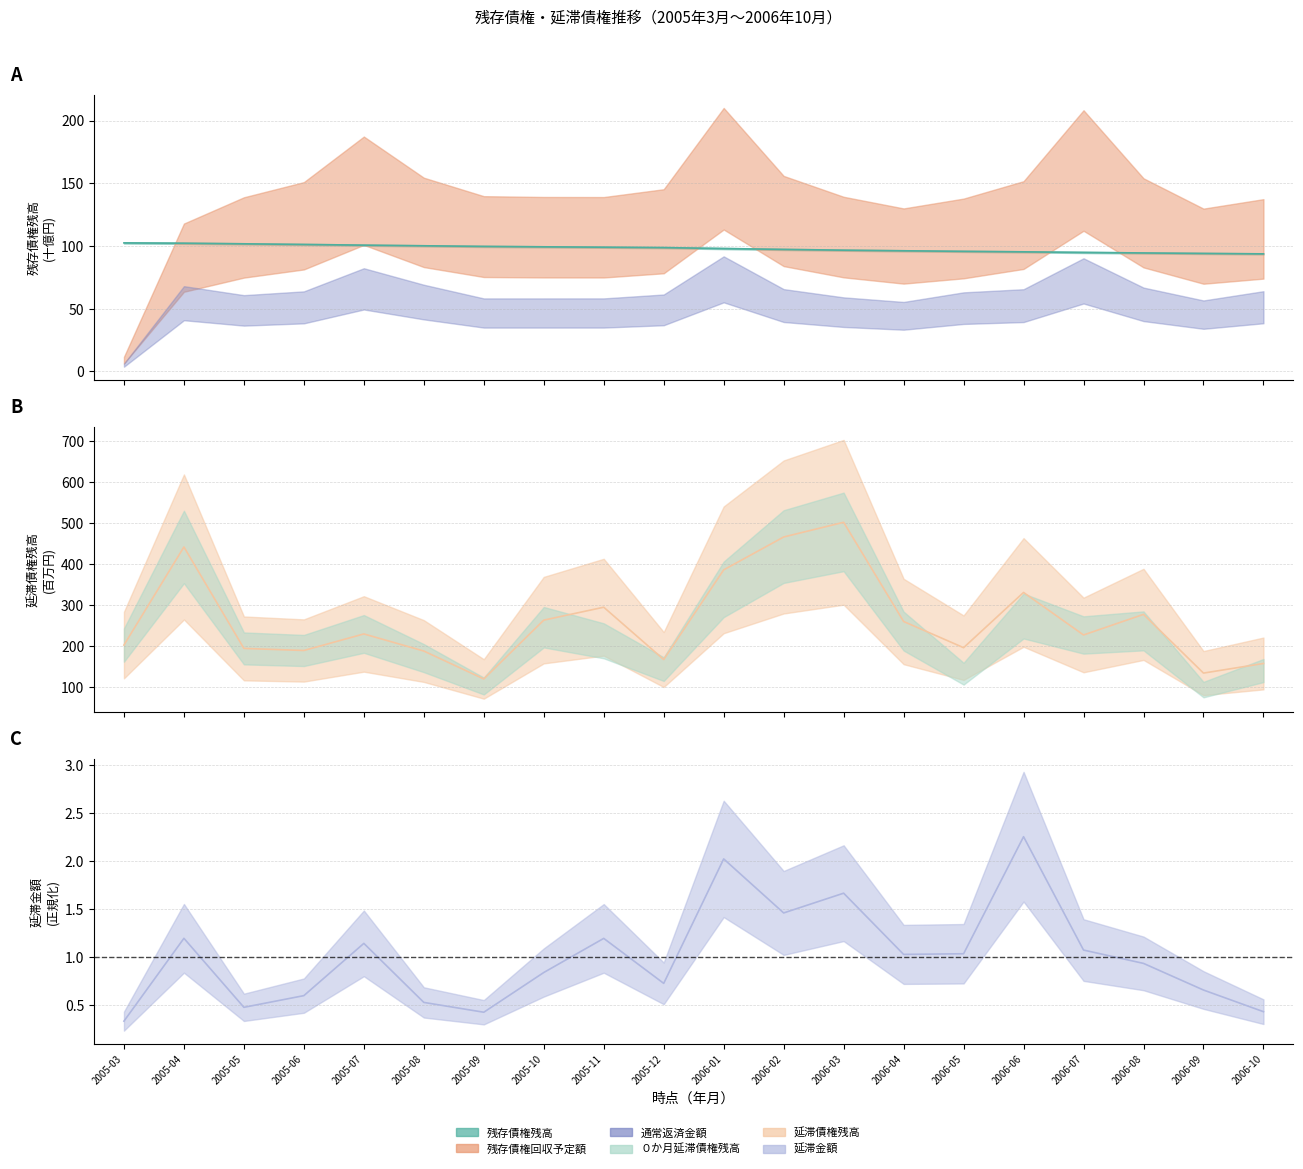

Reading right to left, list all the values displayed in this chart.

残存債権残高: 2006-10=93.7	2006-09=94.0	2006-08=94.4	2006-07=94.8	2006-06=95.3	2006-05=95.7	2006-04=96.1	2006-03=96.6	2006-02=97.2	2006-01=97.9	2005-12=98.7	2005-11=99.0	2005-10=99.3	2005-09=99.6	2005-08=100.1	2005-07=100.6	2005-06=101.2	2005-05=101.7	2005-04=102.2	2005-03=102.4
延滞債権残高: 2006-10=157.7	2006-09=134.3	2006-08=277.2	2006-07=227.1	2006-06=330.6	2006-05=196.1	2006-04=259.9	2006-03=501.3	2006-02=465.6	2006-01=385.6	2005-12=167.3	2005-11=294.6	2005-10=263.2	2005-09=120.0	2005-08=188.0	2005-07=229.6	2005-06=189.3	2005-05=194.3	2005-04=441.2	2005-03=202.5
延滞金額: 2006-10=0.4	2006-09=0.7	2006-08=0.9	2006-07=1.1	2006-06=2.3	2006-05=1.0	2006-04=1.0	2006-03=1.7	2006-02=1.5	2006-01=2.0	2005-12=0.7	2005-11=1.2	2005-10=0.8	2005-09=0.4	2005-08=0.5	2005-07=1.1	2005-06=0.6	2005-05=0.5	2005-04=1.2	2005-03=0.3